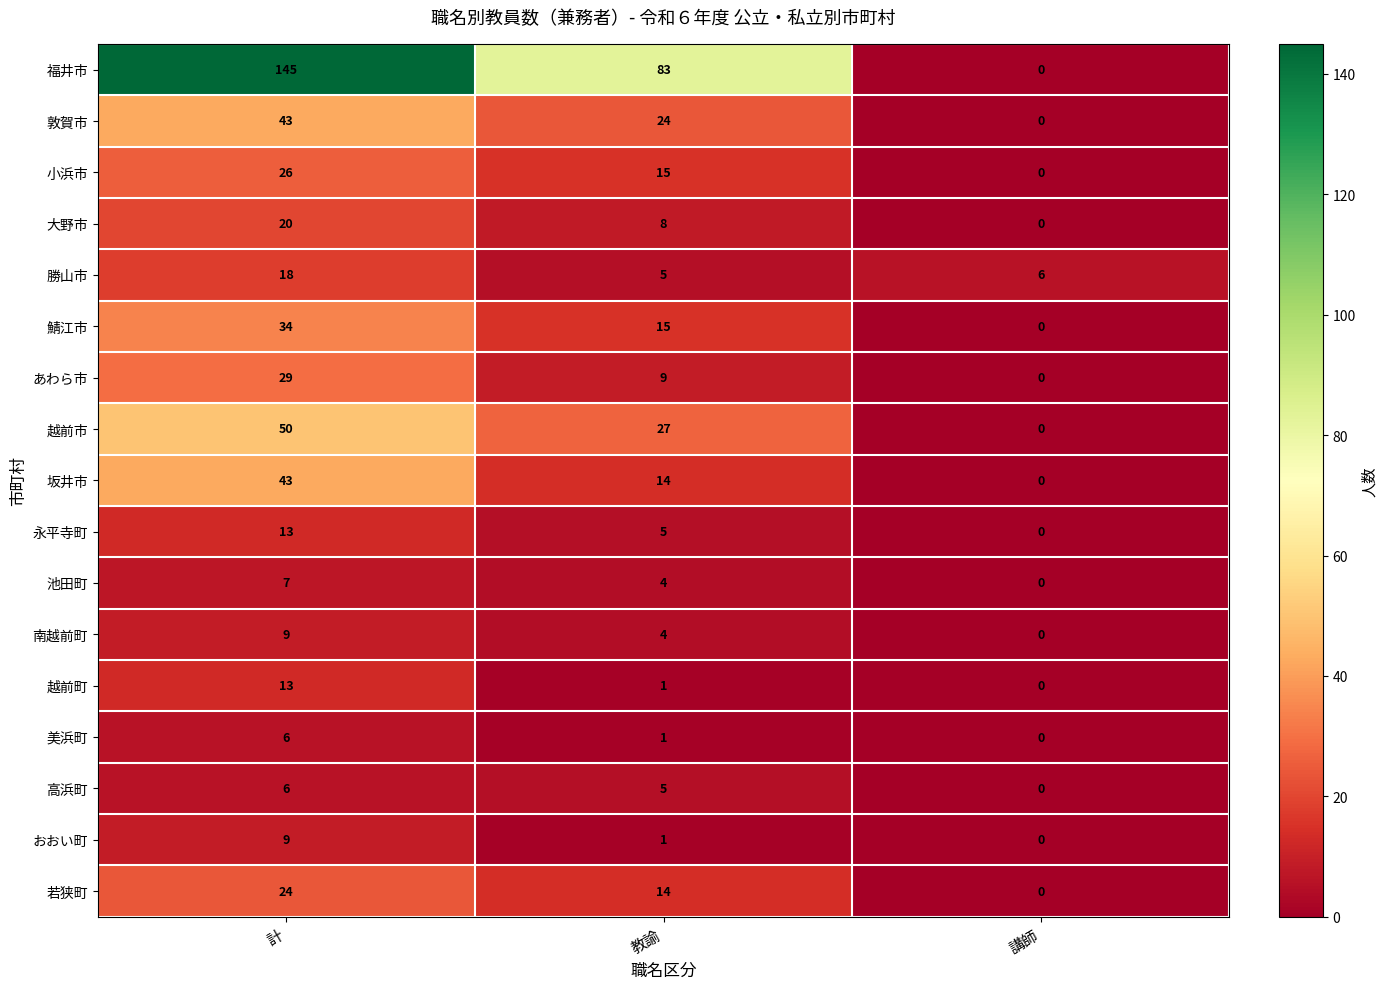

Count the number of data series in this chart.

17